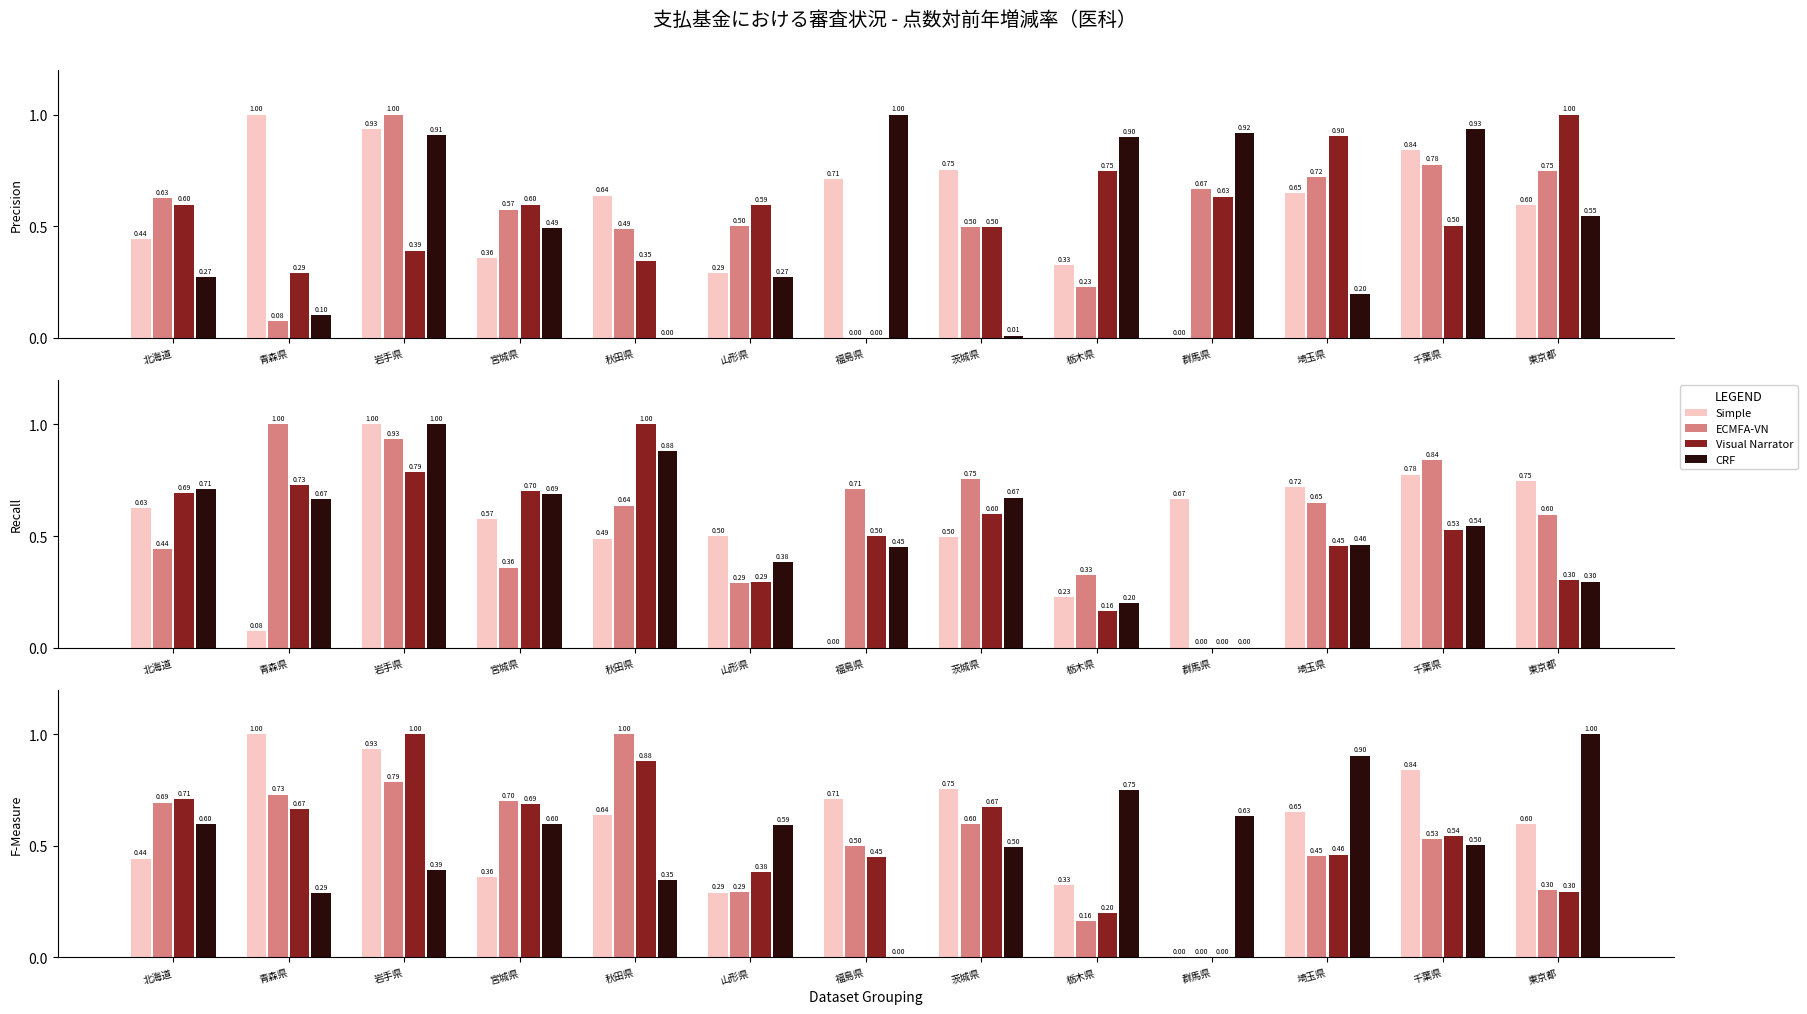

What is the sum of the CRF values at 山形県 and 茨城県?

1.1